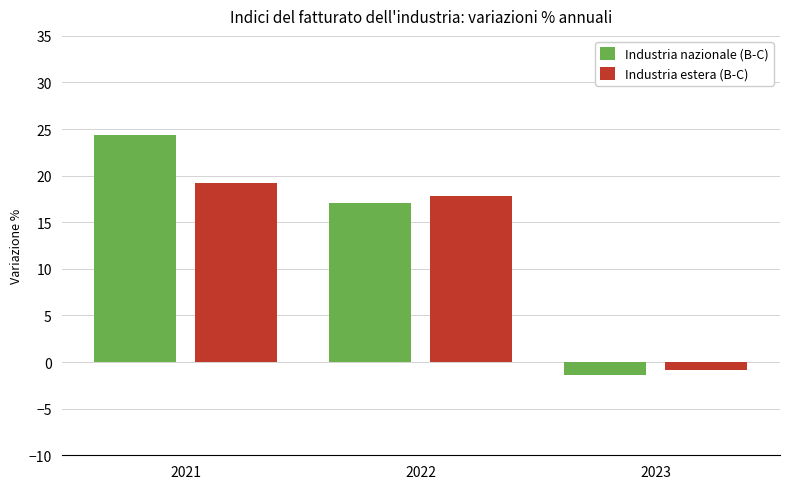

Reading left to right, transcribe all the data shown in this chart.

Industria nazionale (B-C): 2021=24.4	2022=17.1	2023=-1.4
Industria estera (B-C): 2021=19.2	2022=17.8	2023=-0.9